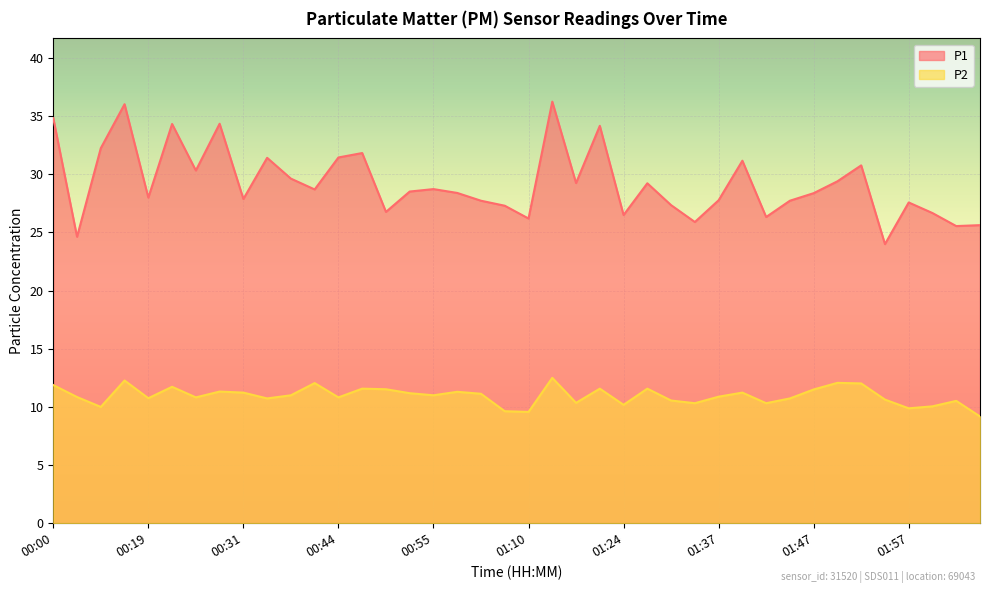

Rank the series at 01:49 from highest to lowest value.

P1, P2